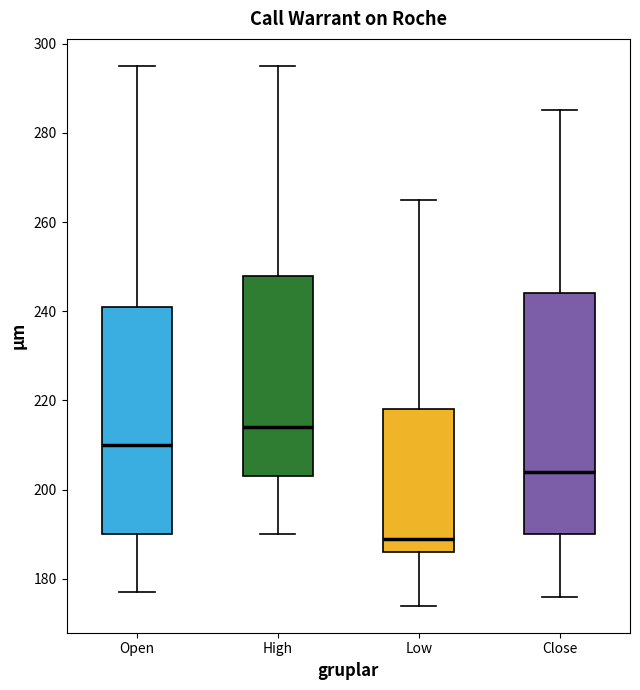

Reading left to right, read every box against the y-axis: the position of its median line, the range the box covers, and the ends of its whiskers. The values are not printed on the chart, so give them approximately, as read against the axis.

Open: median 210, box 190 to 242, whiskers 178 to 296
High: median 214, box 204 to 248, whiskers 190 to 296
Low: median 190, box 186 to 218, whiskers 174 to 266
Close: median 204, box 190 to 244, whiskers 176 to 286